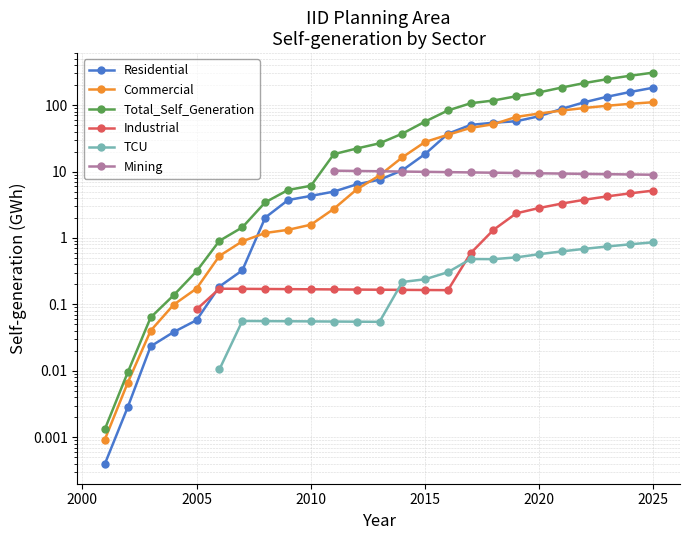

What is the difference between the maximum and second lowest values in the TCU series?

0.8